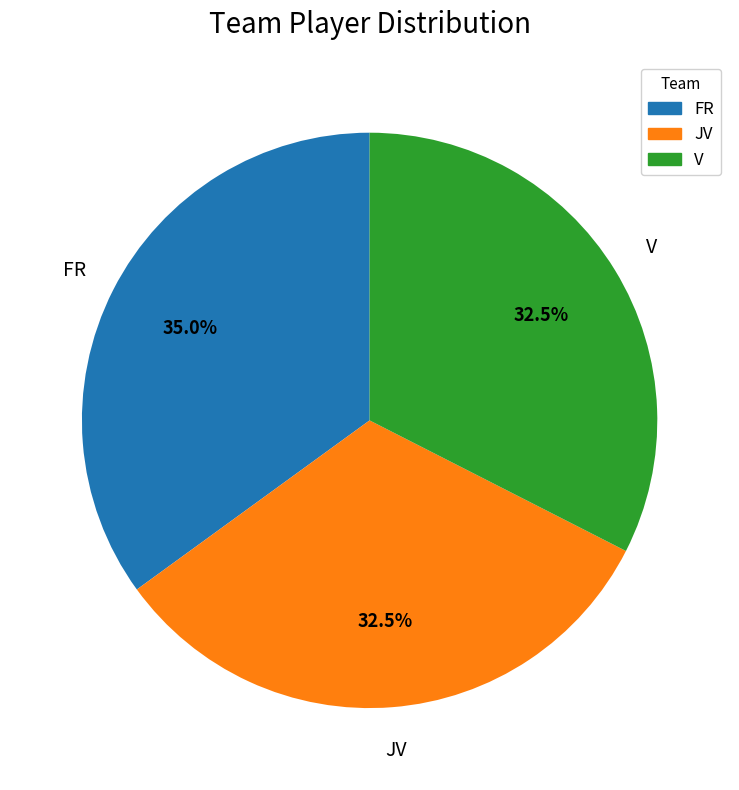

Do FR and JV together represent more than half of the pie?

Yes